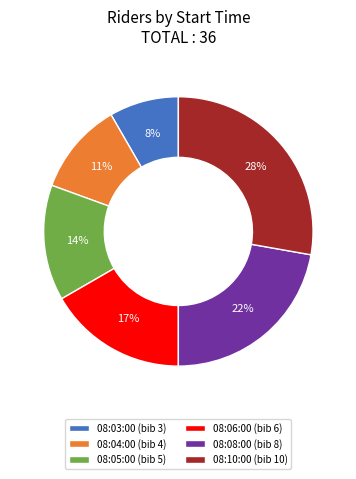

How many slices are in this pie chart?

6